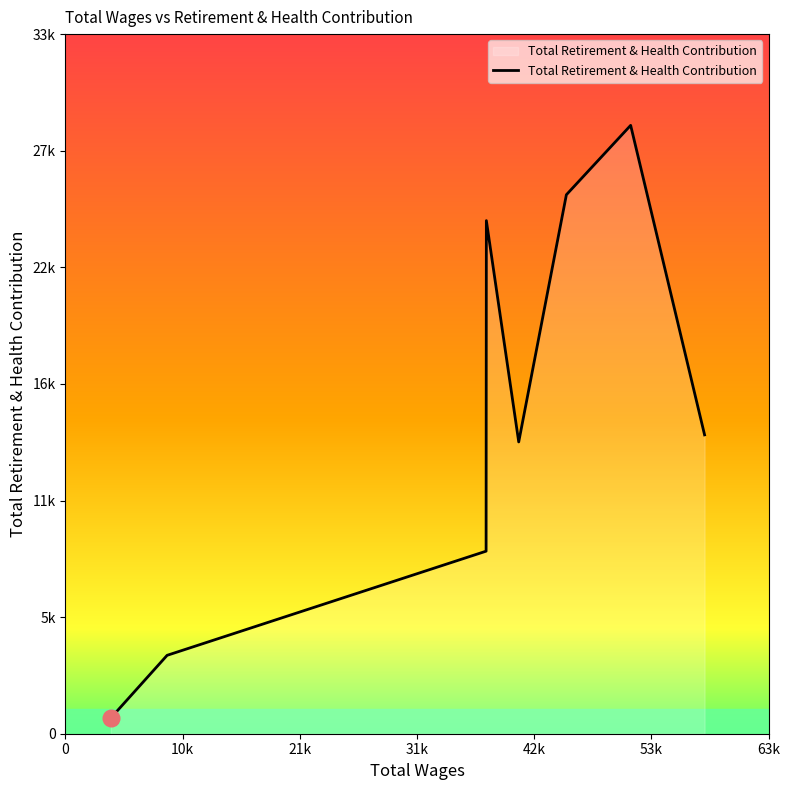

Is this an area chart (filled region under the line)?

Yes